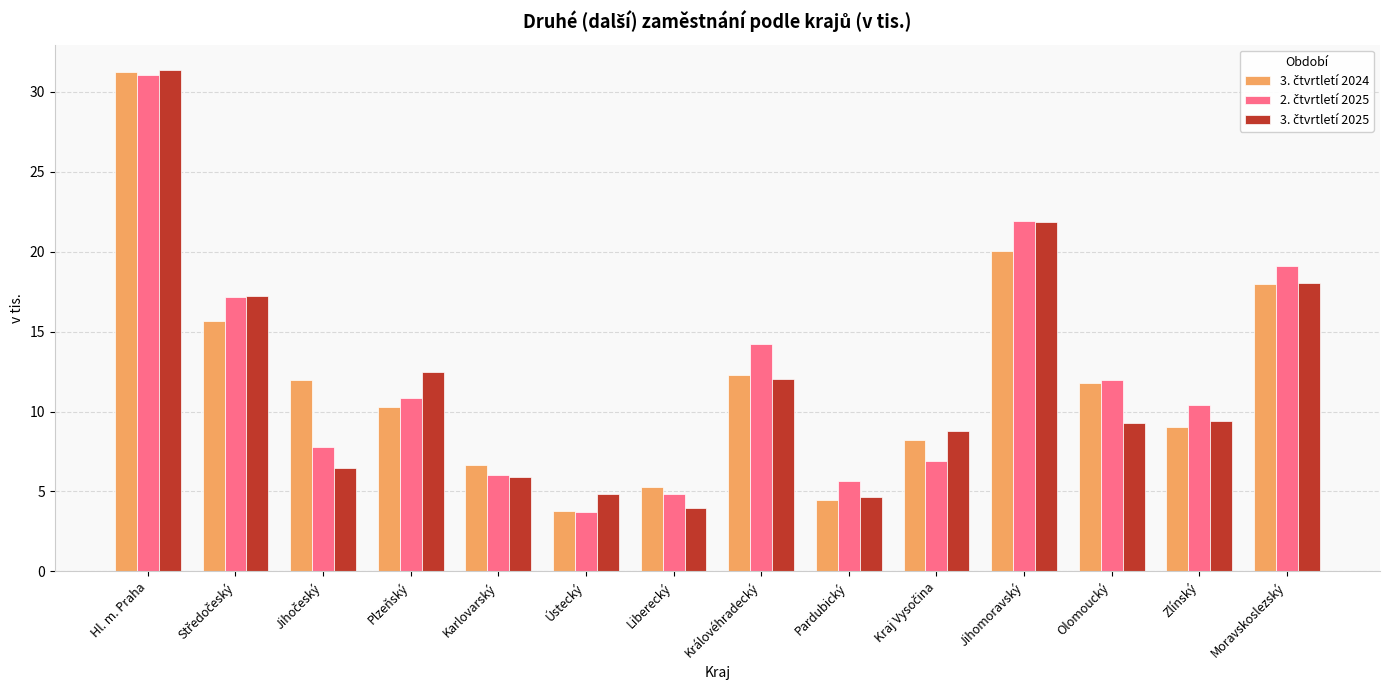

How many data points does each series have?

14